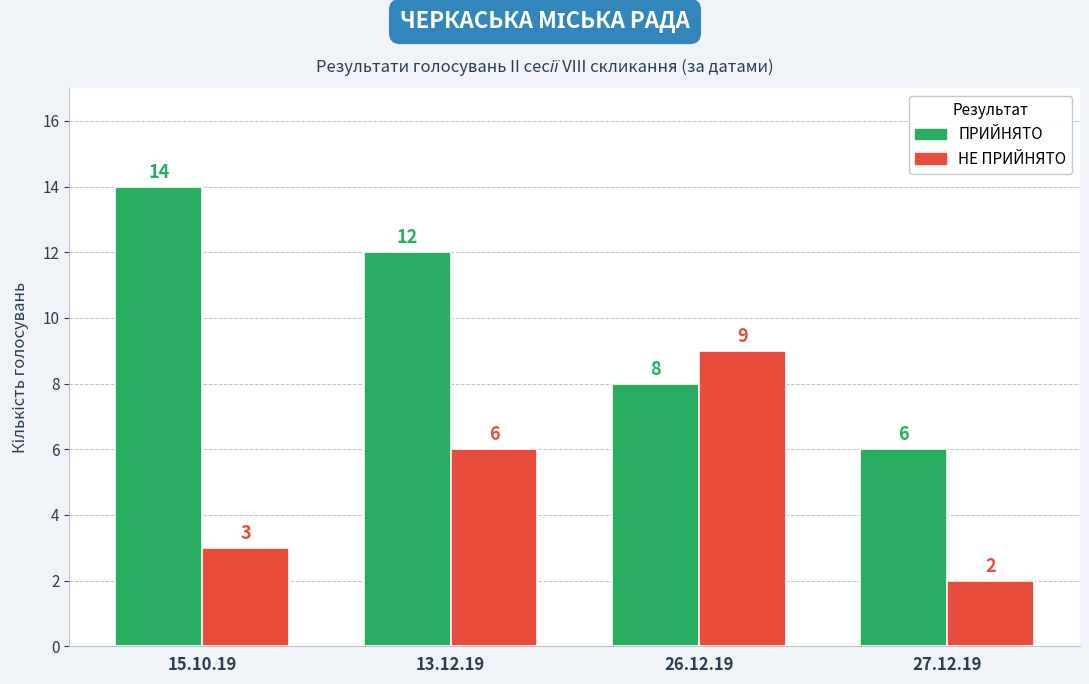

Reading right to left, list all the values displayed in this chart.

ПРИЙНЯТО: 6	8	12	14
НЕ ПРИЙНЯТО: 2	9	6	3